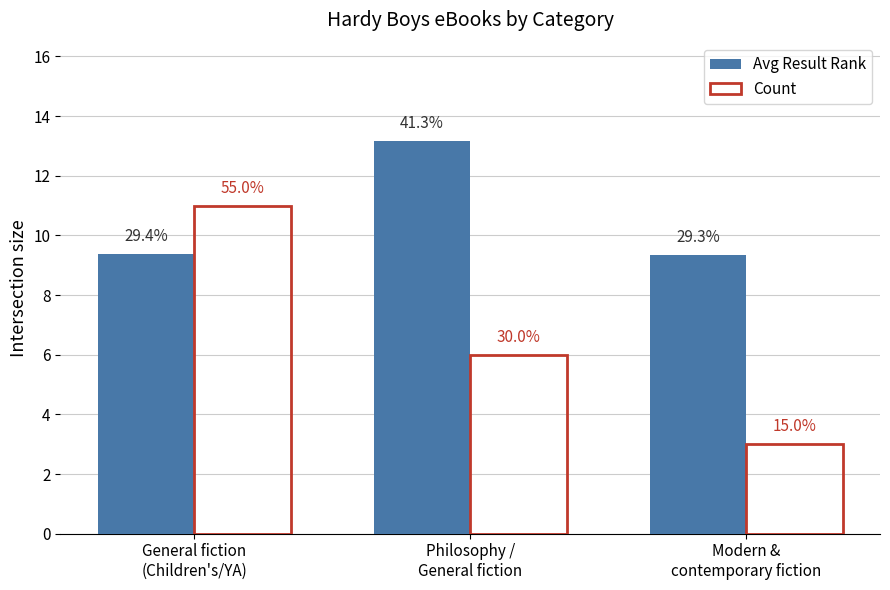

Reading left to right, list all the values displayed in this chart.

Avg Result Rank: 9.4	13.2	9.3
Count: 11.0	6.0	3.0